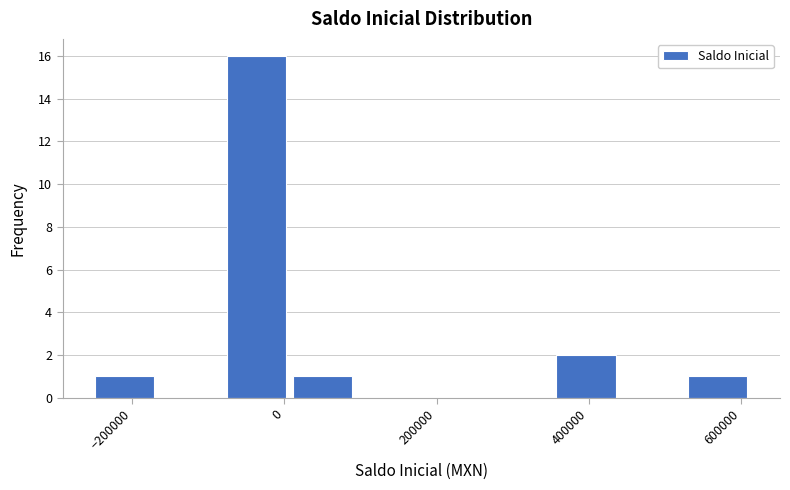

Reading left to right, transcribe this chart: for each bar, give the range it covers on the x-axis and its height. Neither the bar edges nor the heights are printed on the chart, so give them approximately, as read against the axes.

-260000 to -160000: 1
-160000 to -80000: 0
-80000 to 0: 16
0 to 100000: 1
100000 to 180000: 0
180000 to 260000: 0
260000 to 360000: 0
360000 to 440000: 2
440000 to 520000: 0
520000 to 620000: 1